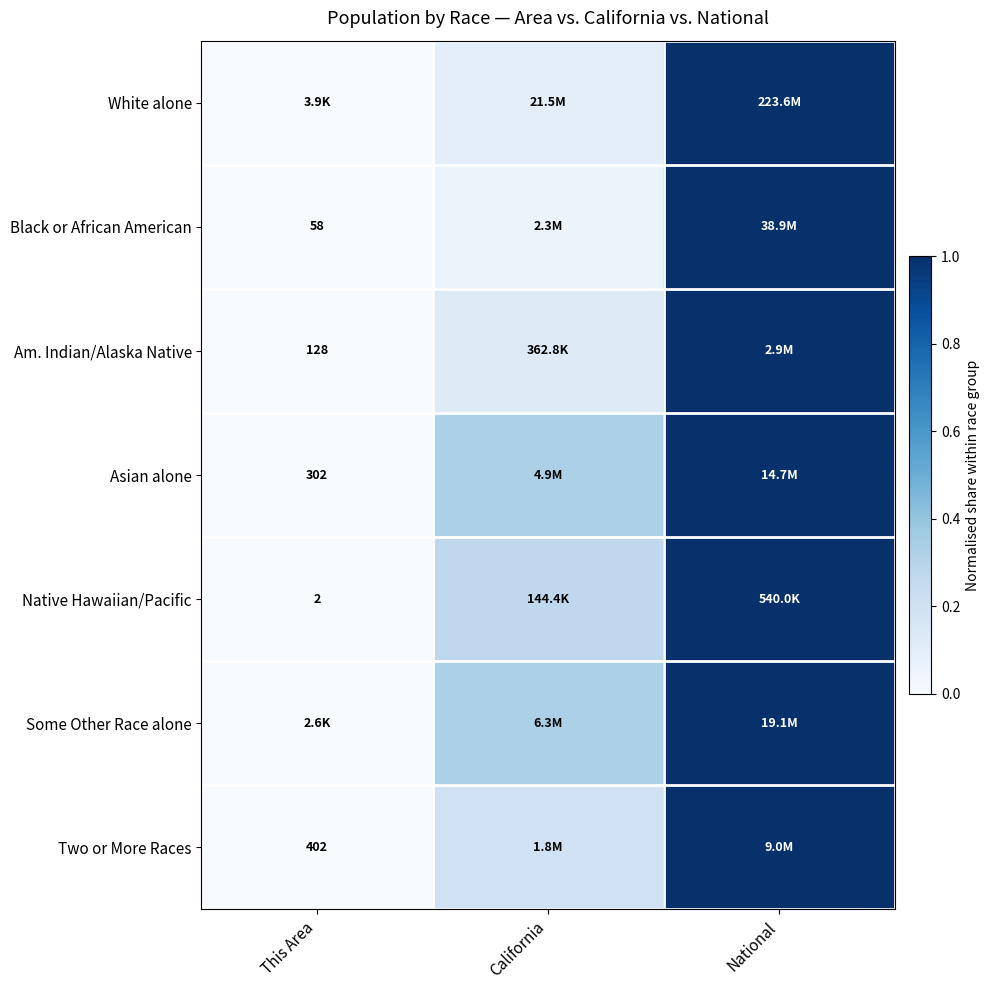

Which series changed the most between This Area and National?

White alone